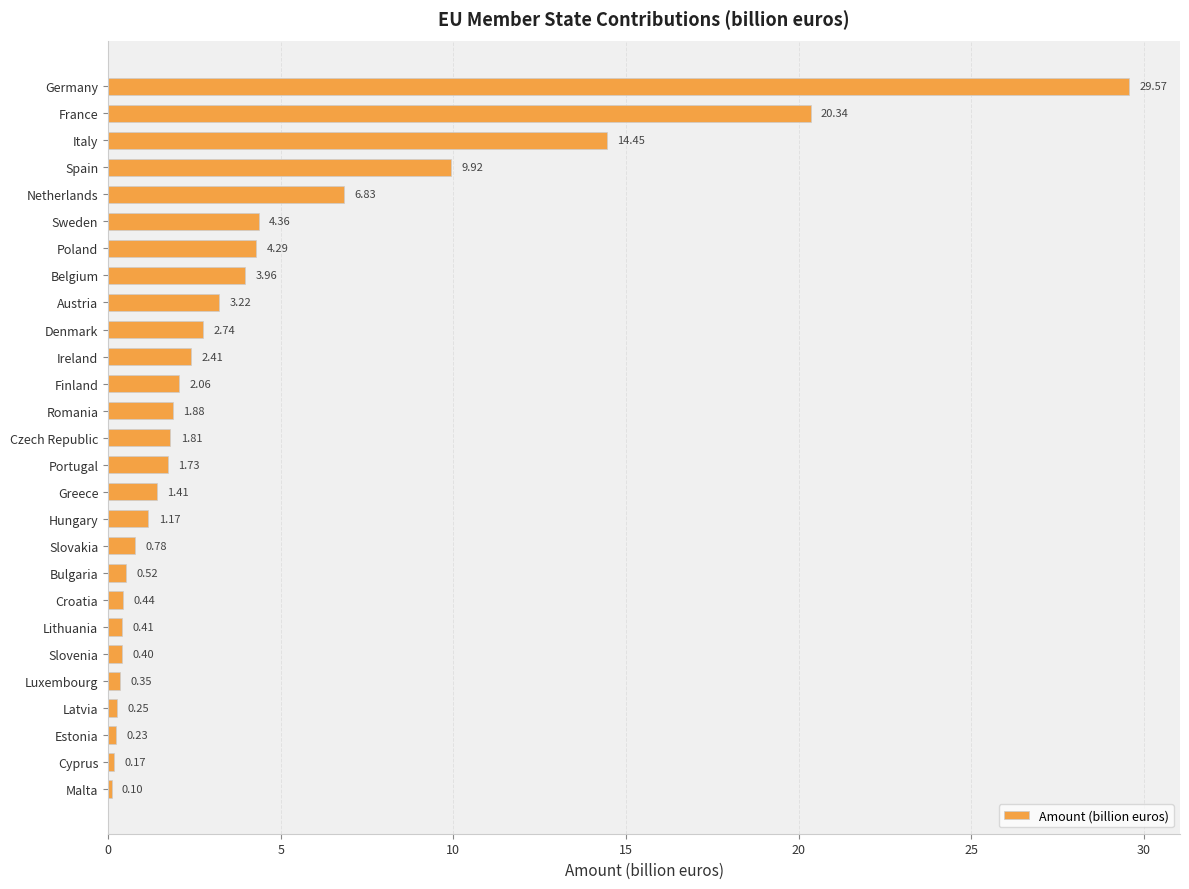

Count the number of data series in this chart.

1